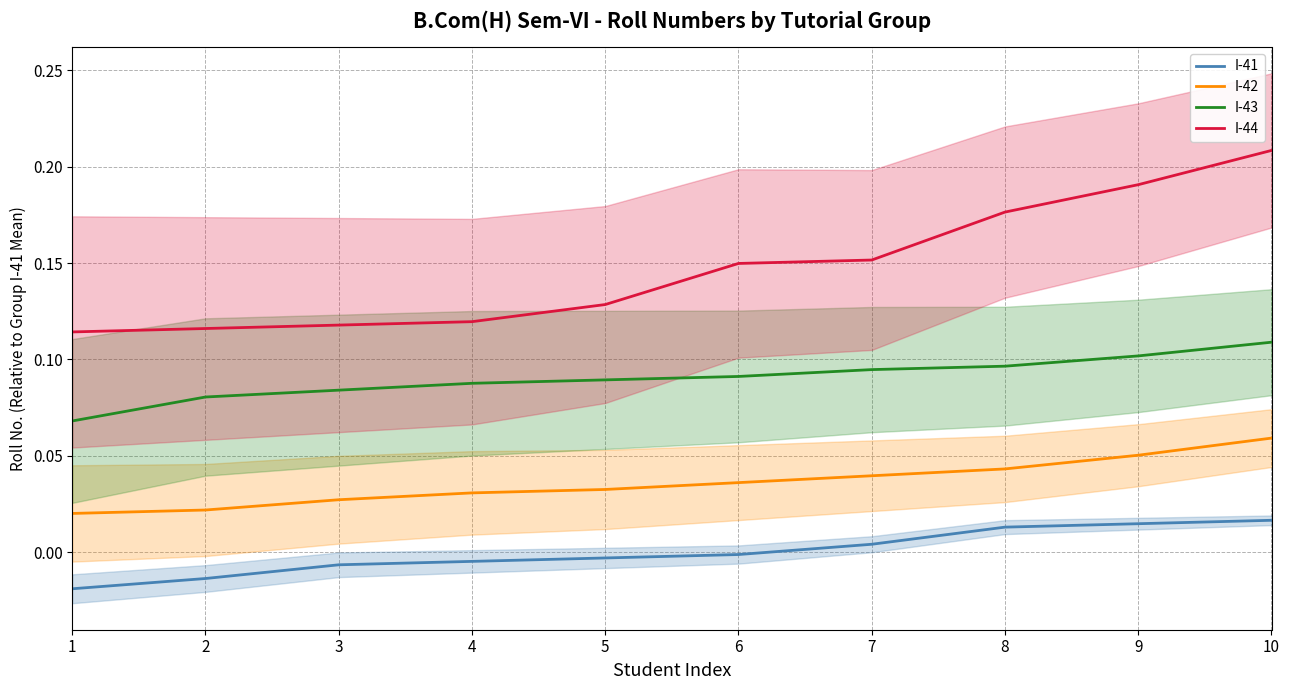

True or false: I-42 and I-43 intersect in this chart.

False